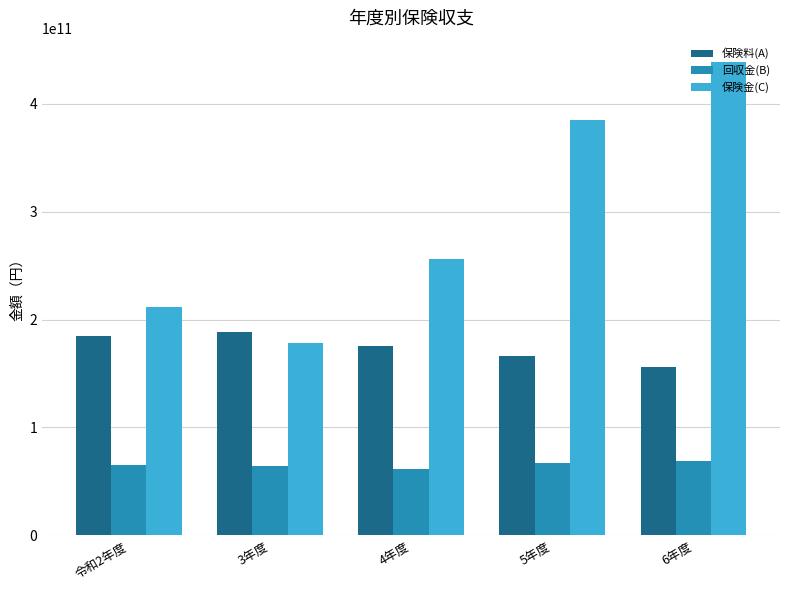

What is the difference between the maximum and minimum values in the 保険金(C) series?

261017413410